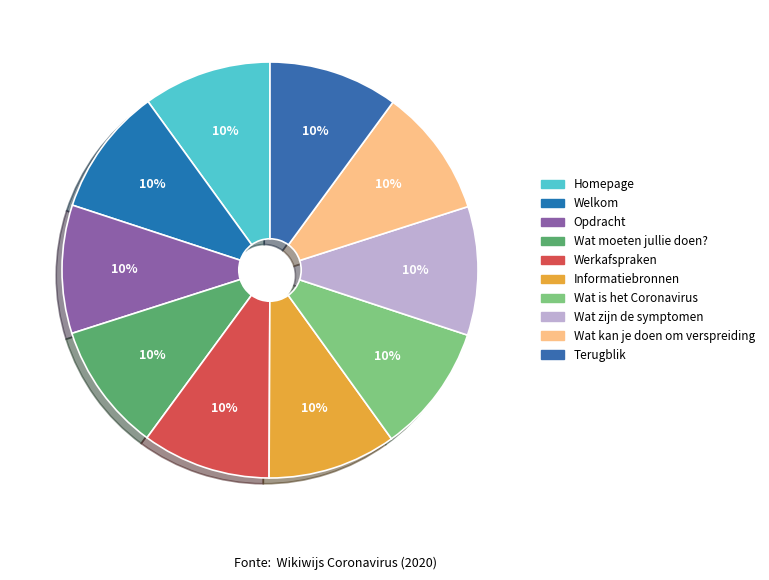

How many segments does this pie chart have?

10